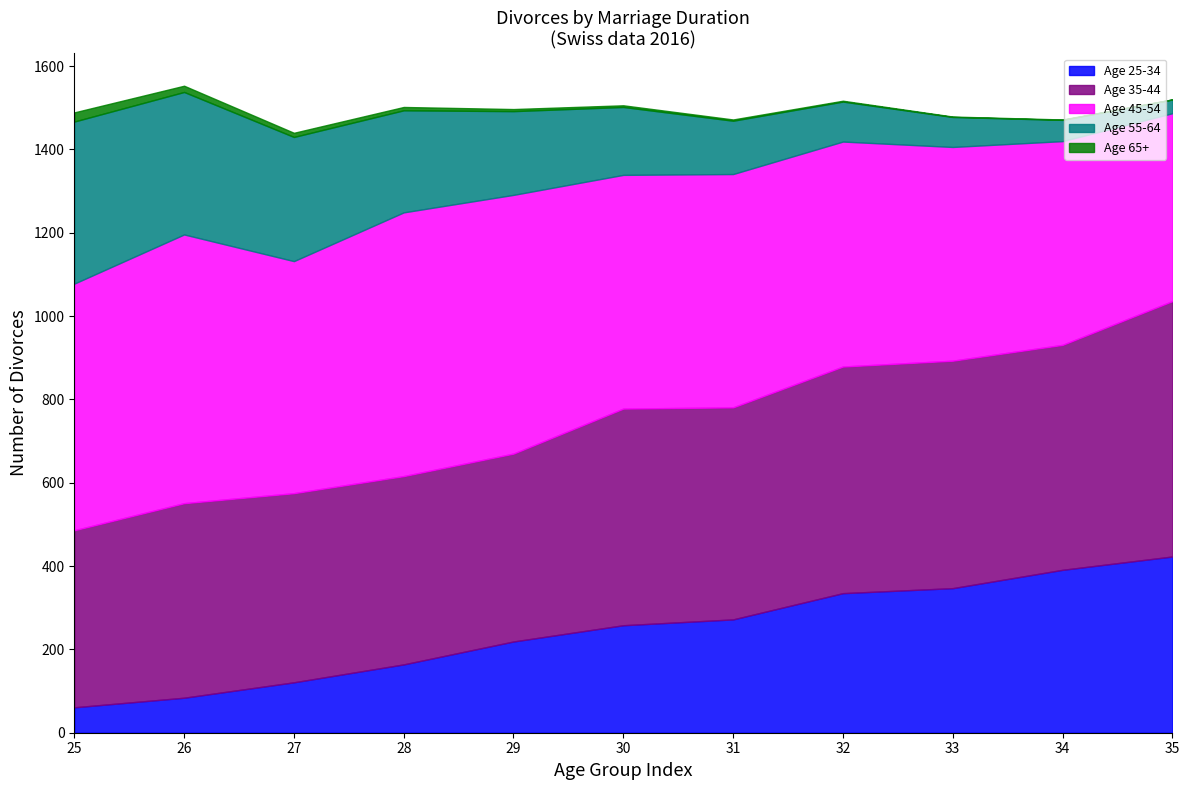

What is the value of the Age 45-54 point at the 9th from the left?

513